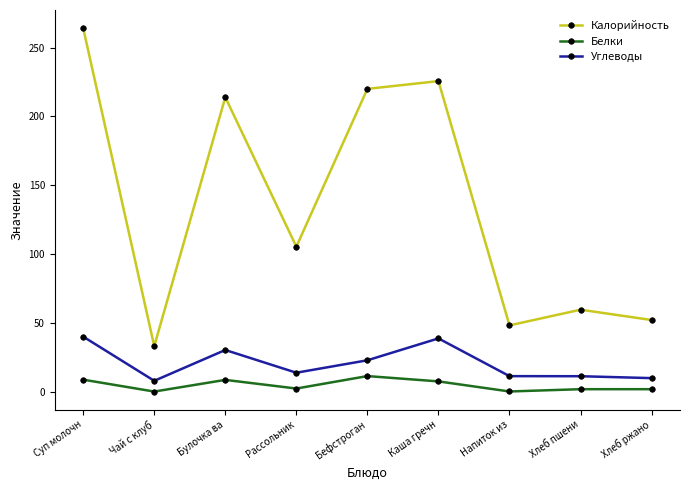

Which category has the highest value across all series?

Суп молочн